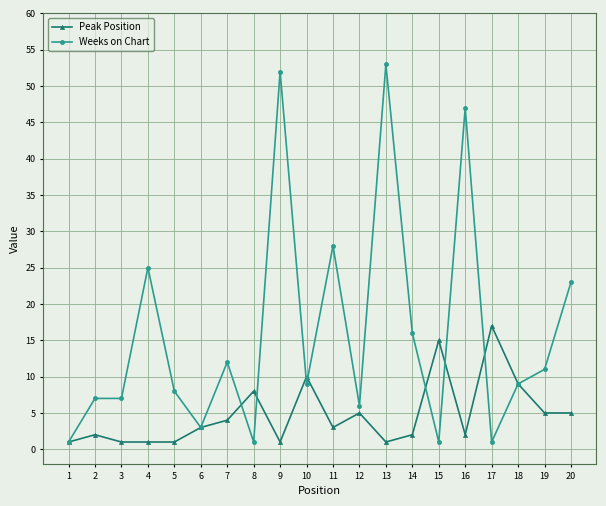

True or false: Weeks on Chart has a value of 7 at 2.

True